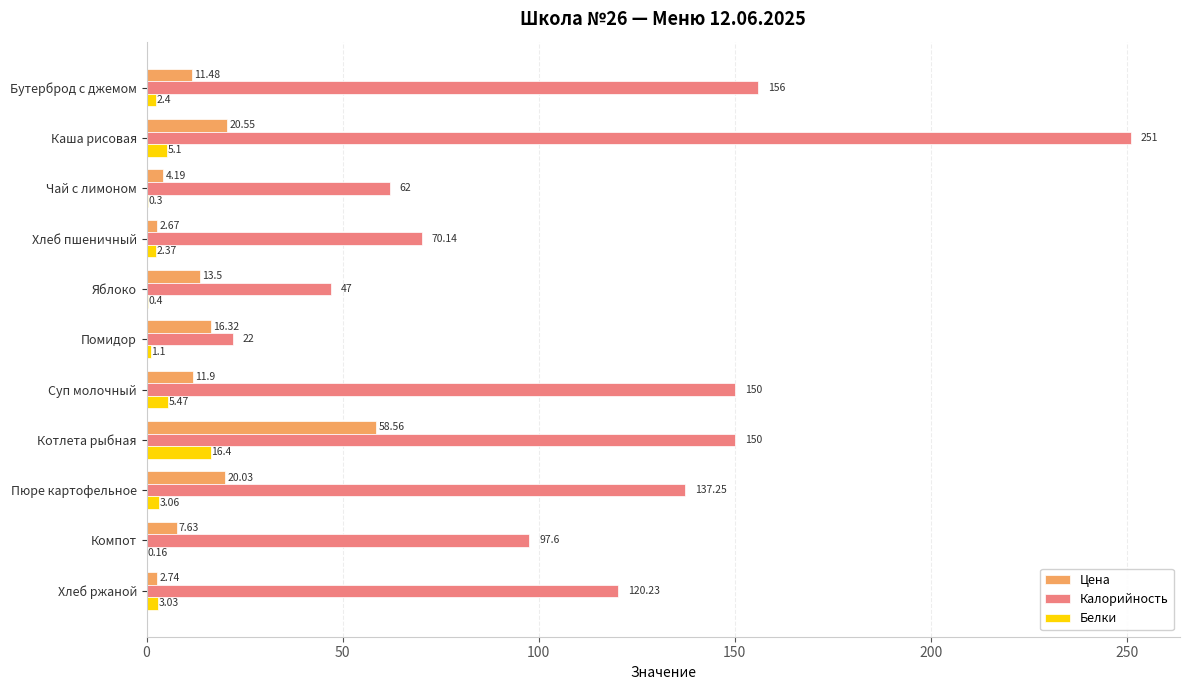

What is the sum of all Белки values?

39.8